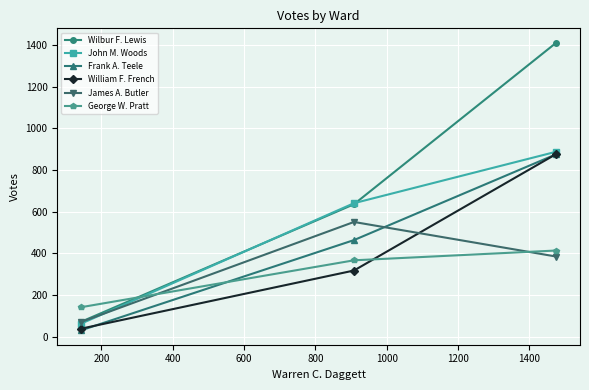

How many distinct data groups are displayed?

6